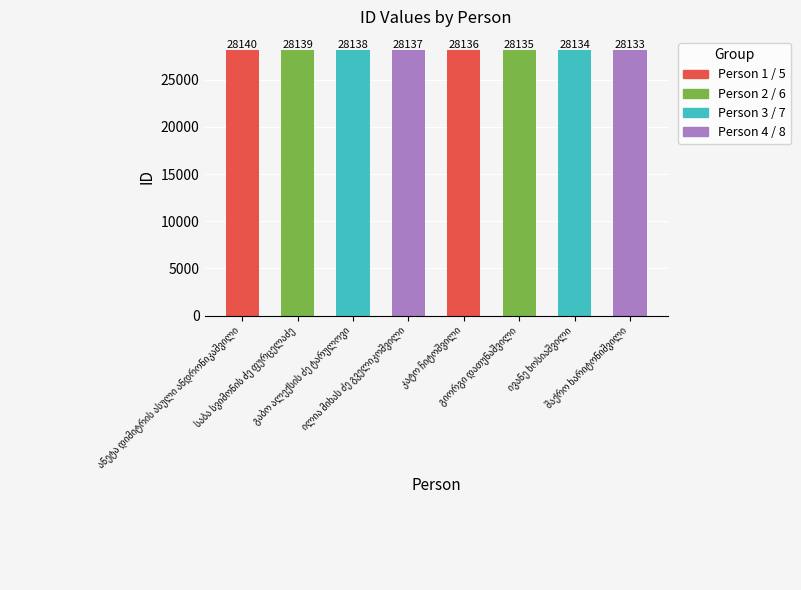

What is the smallest value displayed?

28133